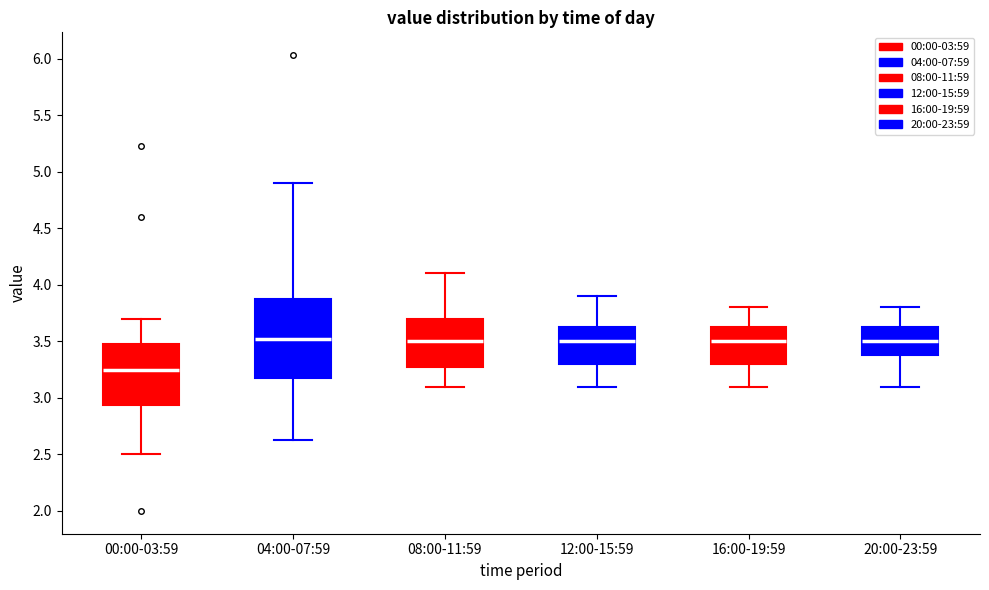

Reading left to right, read every box against the y-axis: the position of its median line, the range the box covers, and the ends of its whiskers. The values are not printed on the chart, so give them approximately, as read against the axis.

00:00-03:59: median 3.25, box 2.95 to 3.50, whiskers 2.50 to 3.70
04:00-07:59: median 3.50, box 3.20 to 3.90, whiskers 2.65 to 4.90
08:00-11:59: median 3.50, box 3.30 to 3.70, whiskers 3.10 to 4.10
12:00-15:59: median 3.50, box 3.30 to 3.65, whiskers 3.10 to 3.90
16:00-19:59: median 3.50, box 3.30 to 3.65, whiskers 3.10 to 3.80
20:00-23:59: median 3.50, box 3.40 to 3.65, whiskers 3.10 to 3.80